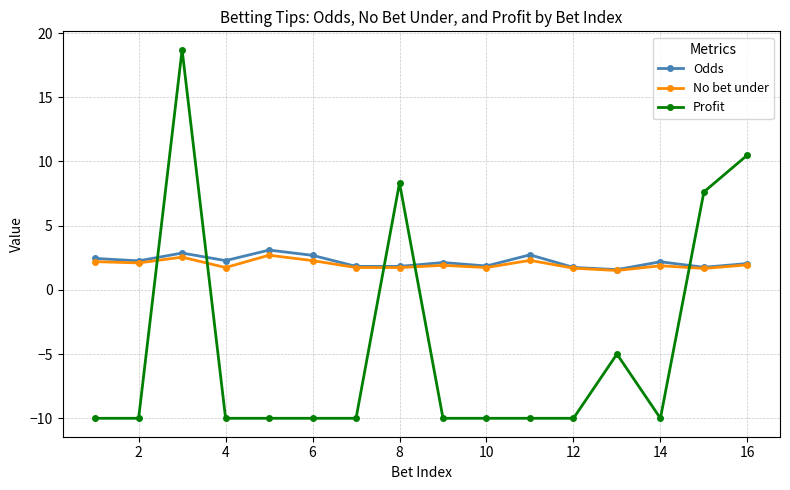

At how many categories does at least one series exceed 0?

16